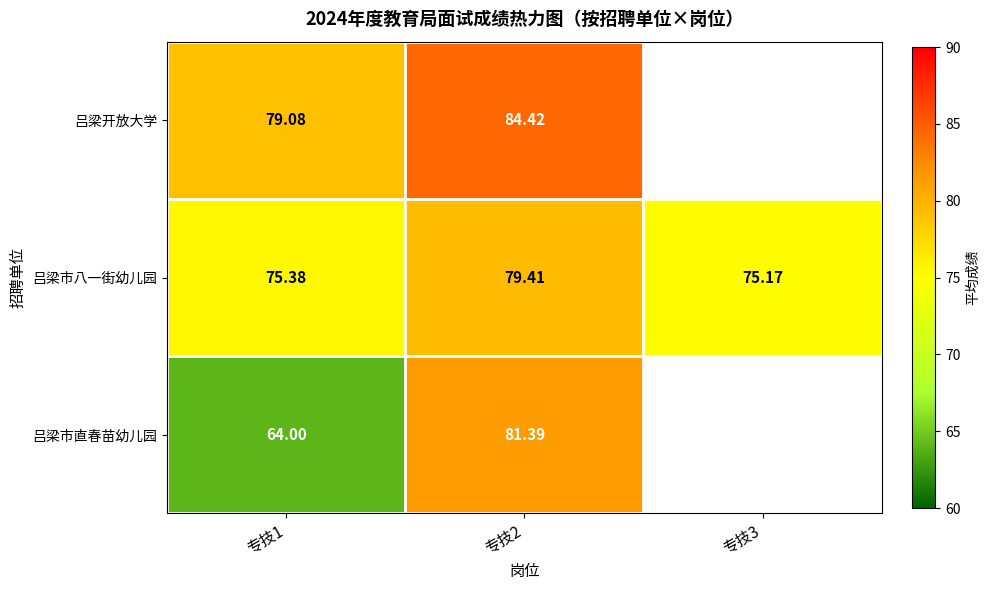

The 吕梁市八一街幼儿园 series shows 18.3 at 专技3. True or false?

False